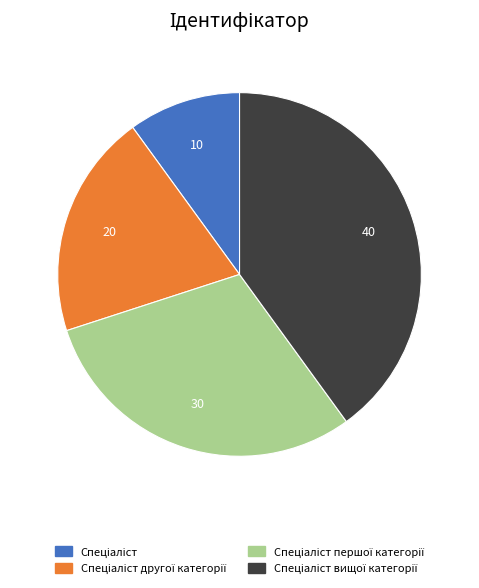

Is there a majority slice in this chart?

No